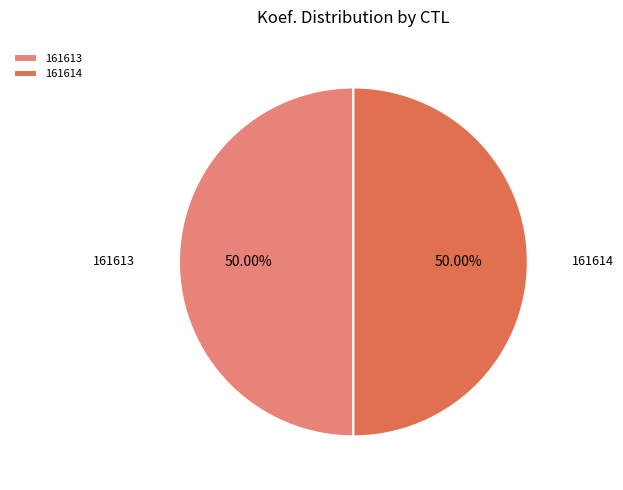

True or false: 161614 accounts for 42% of the total.

False